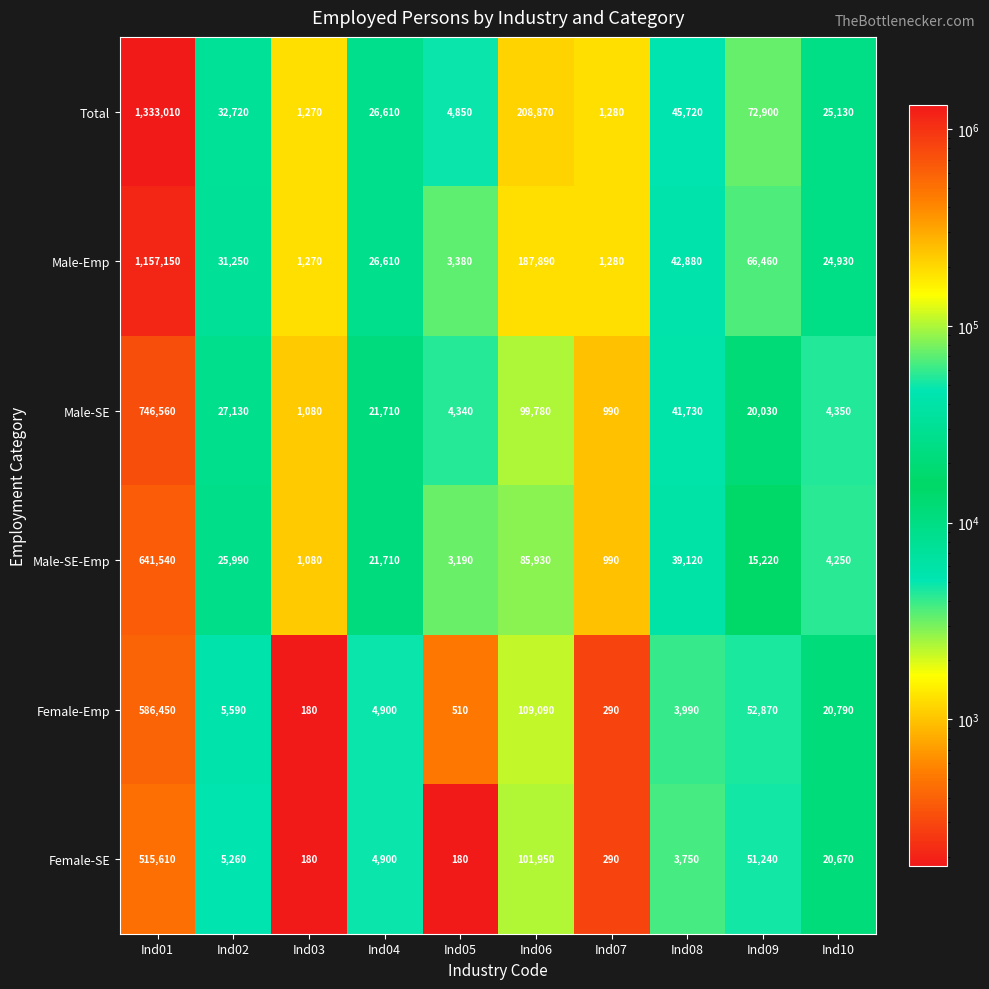

At which category is the sum across all series the highest?

Ind01